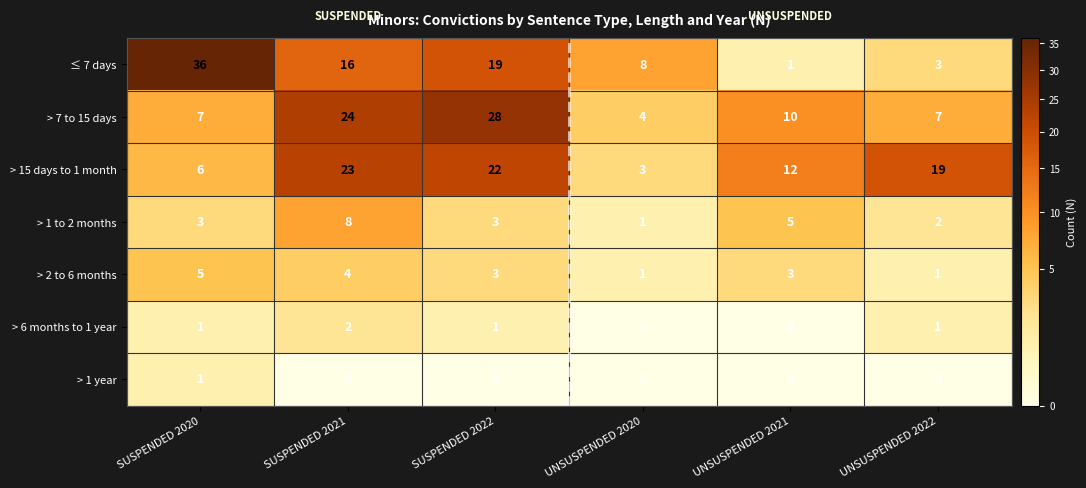

Which label corresponds to the largest value in the chart?

SUSPENDED 2020